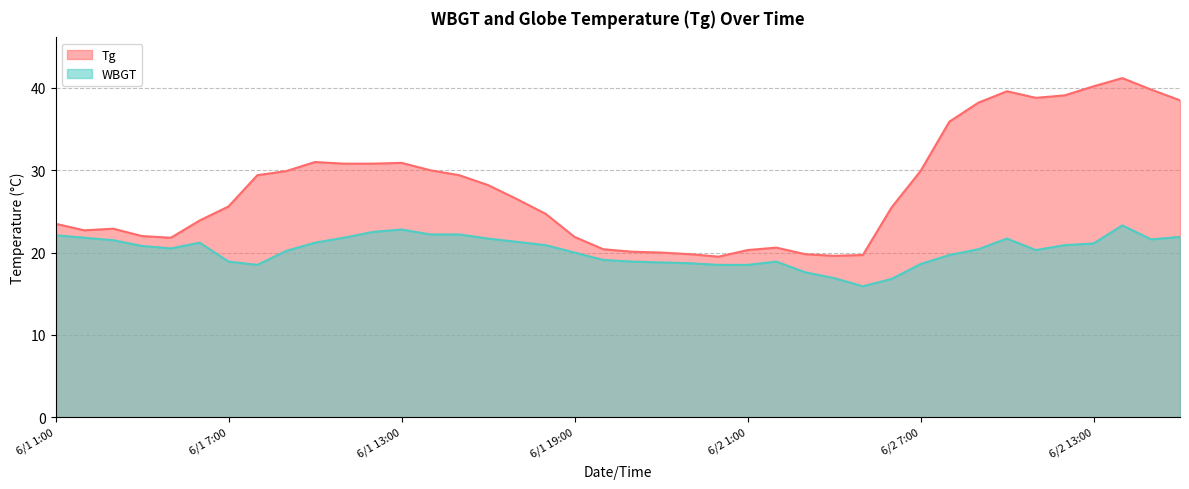

Does the chart display data point markers on the line(s)?

No